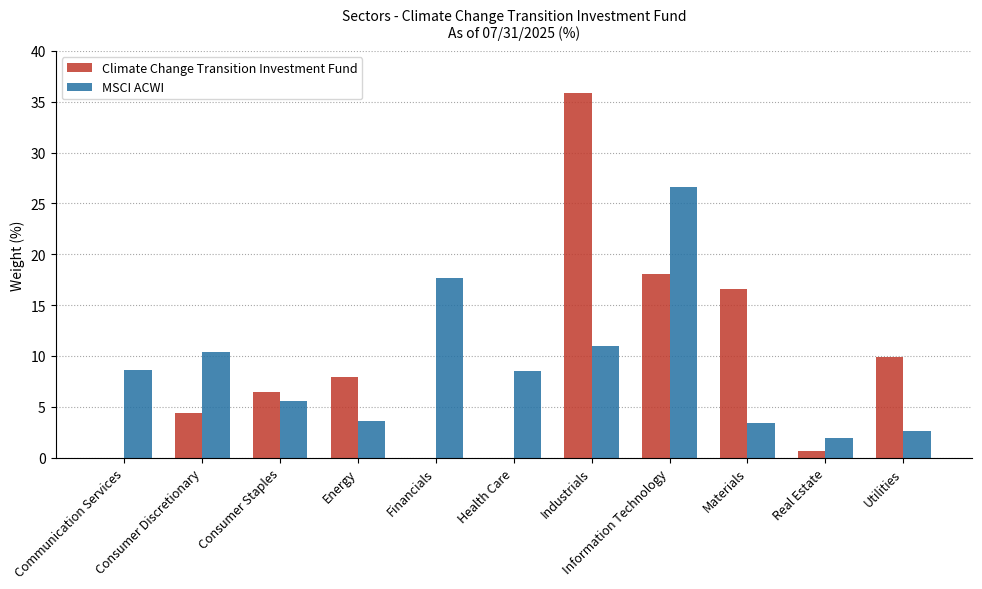

How many values in the Climate Change Transition Investment Fund series exceed 6?

6